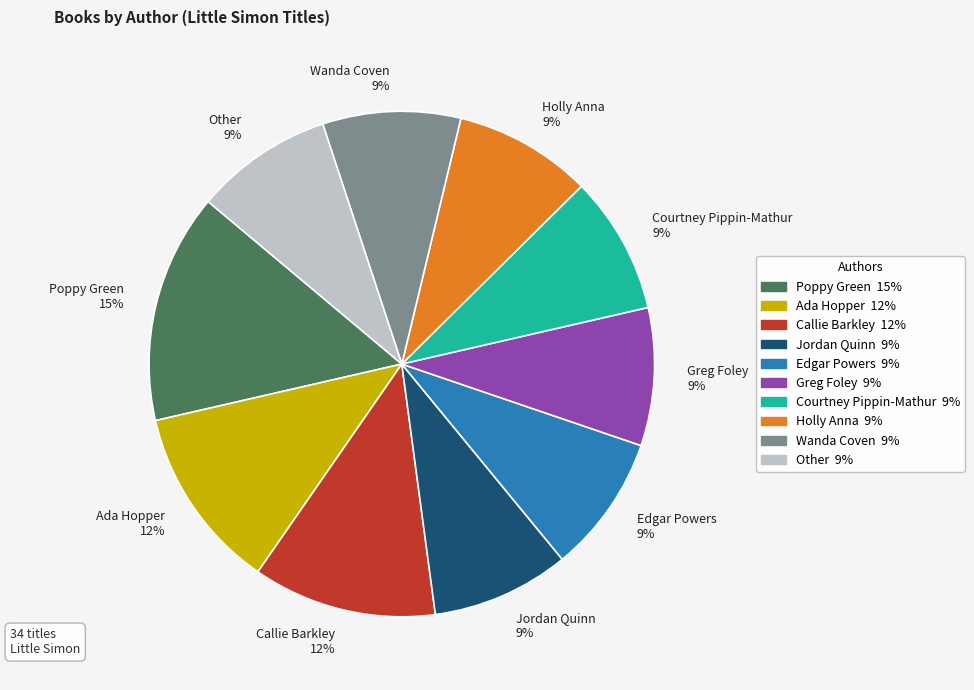

What percentage is the Edgar Powers slice, to the nearest percent?

9%